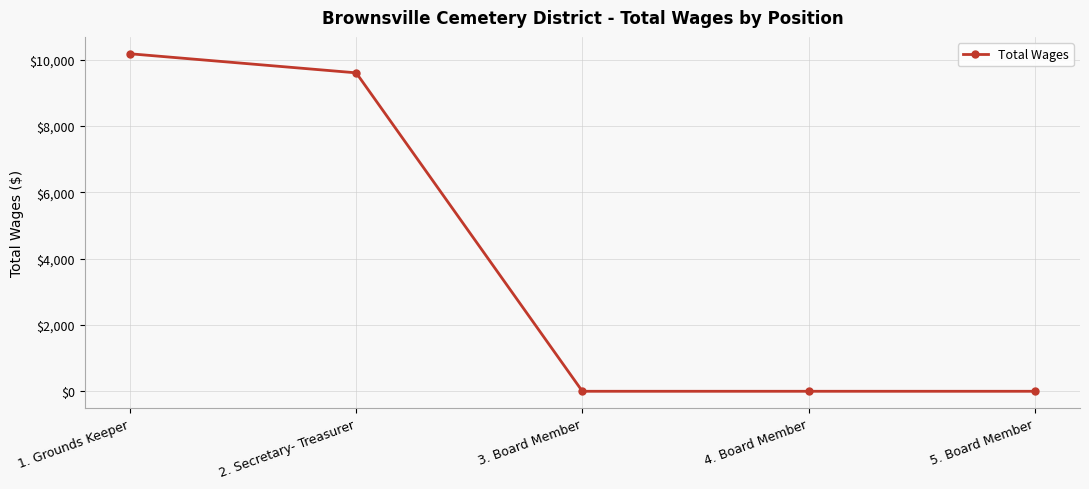

The chart shows a value of 10175 at 1. Grounds Keeper. True or false?

True